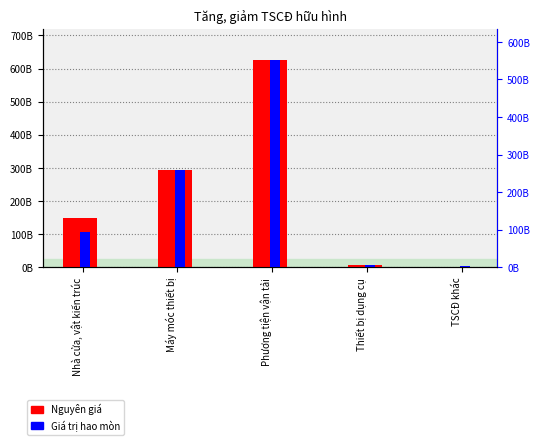

At which category is the sum across all series the highest?

Phương tiện vận tải